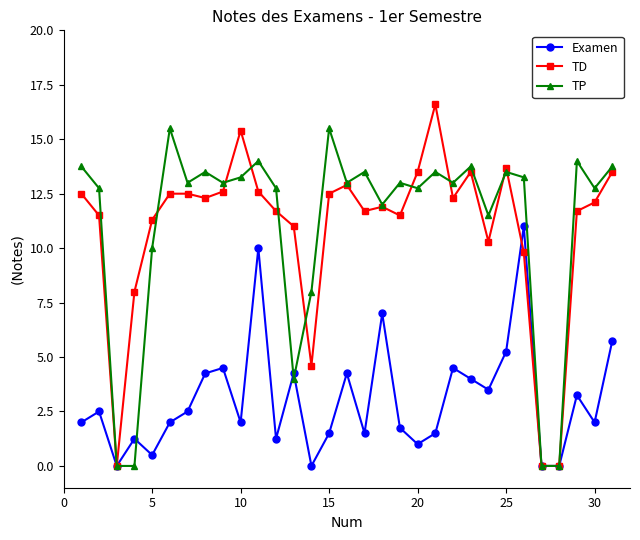

List the series in order of their peak value, lowest first.

Examen, TP, TD